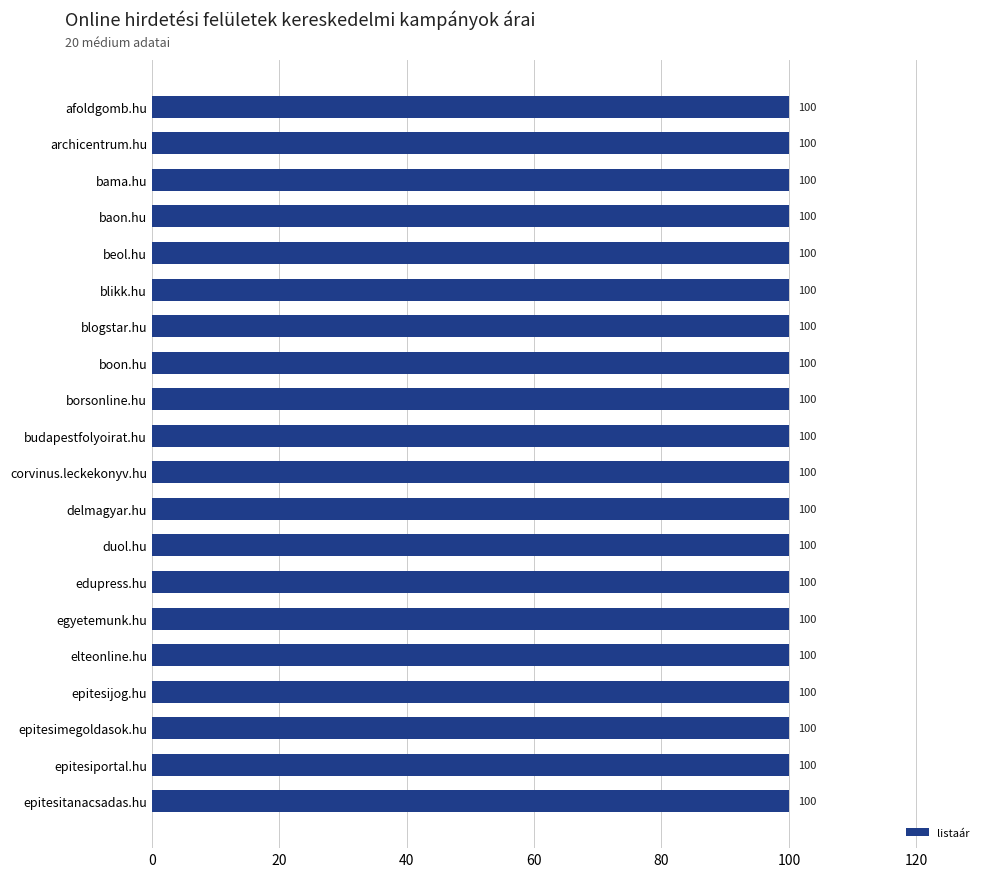

What is the label of the 2nd bar from the right?

epitesiportal.hu